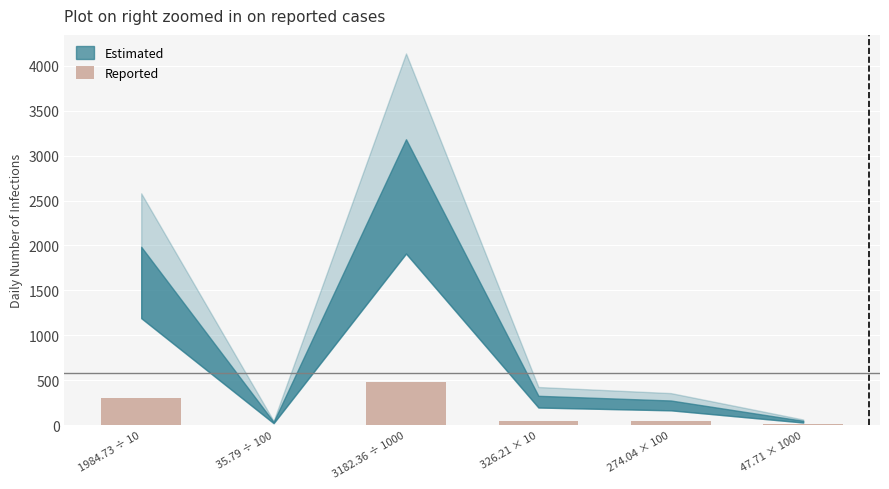

Which label corresponds to the largest value in the chart?

3182.36 ÷ 1000